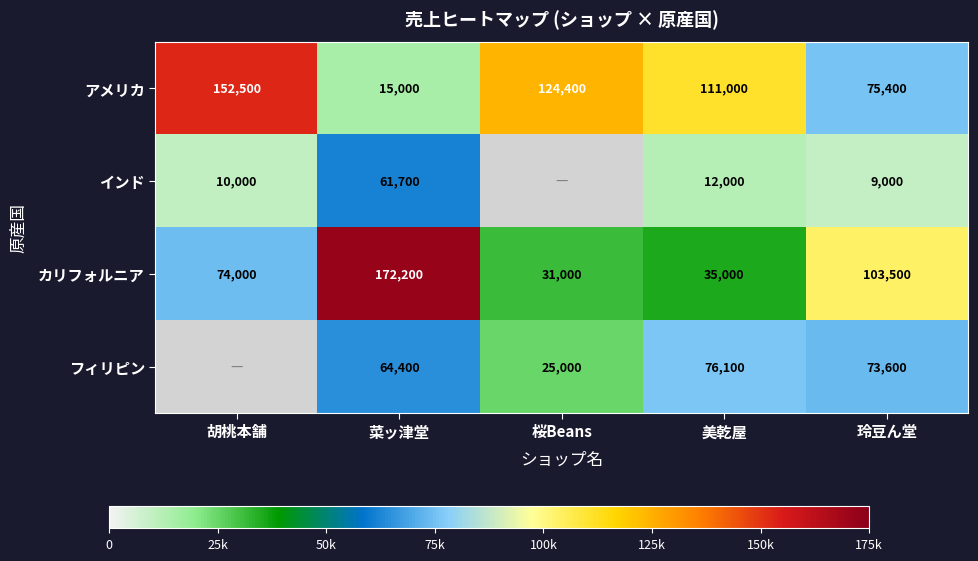

The アメリカ series shows 221474 at 桜Beans. True or false?

False